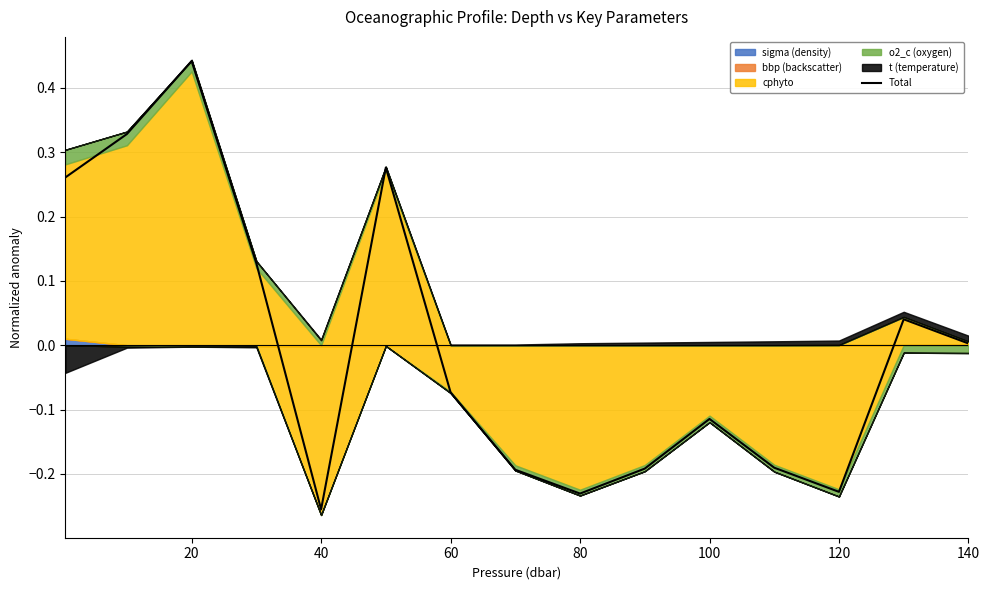

Count the number of categories in the chart.

15